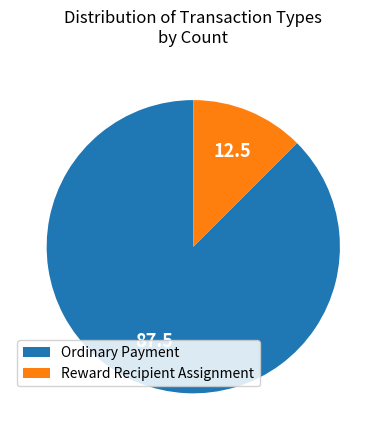

The Reward Recipient Assignment slice represents 12% of the pie. True or false?

True